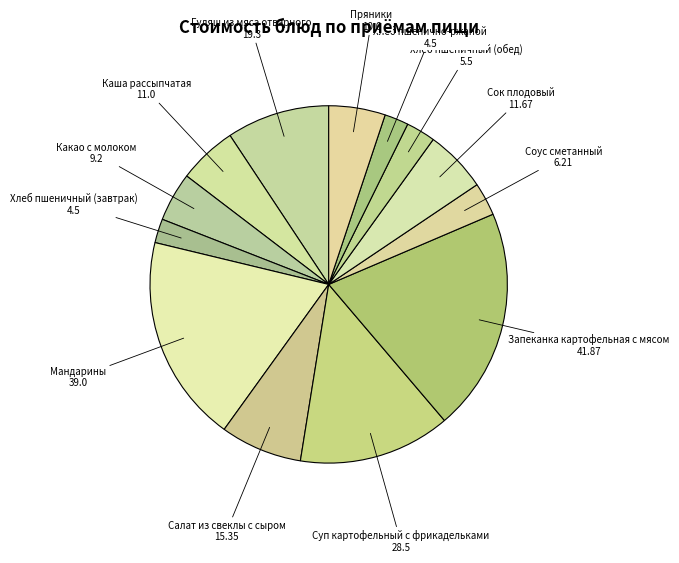

What is the largest slice in the pie chart?

Запеканка картофельная с мясом